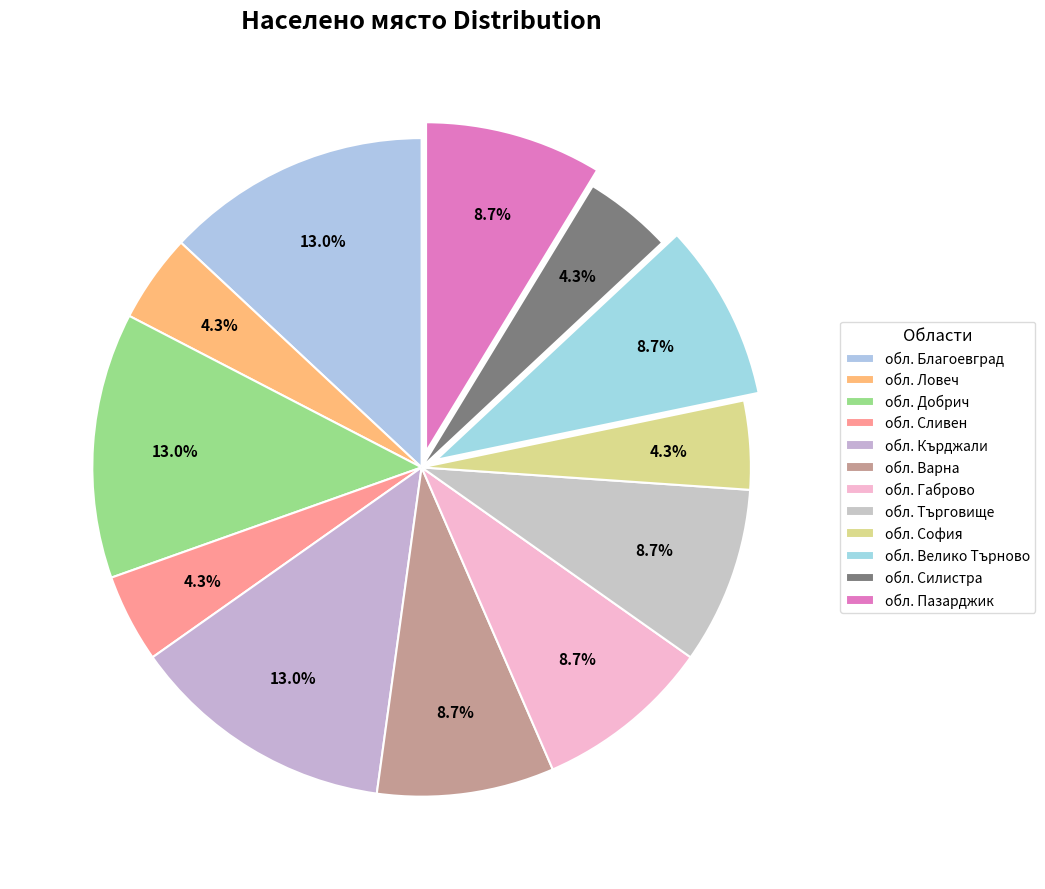

How many slices are in this pie chart?

12